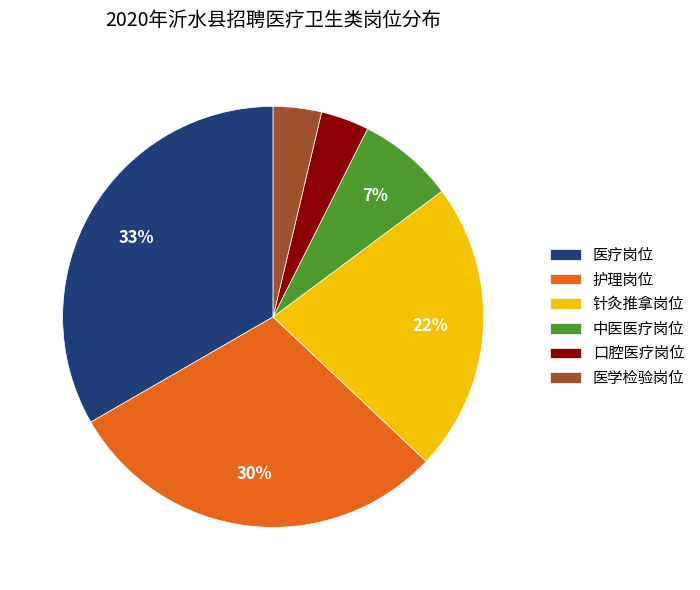

True or false: 医学检验岗位 accounts for 4% of the total.

True